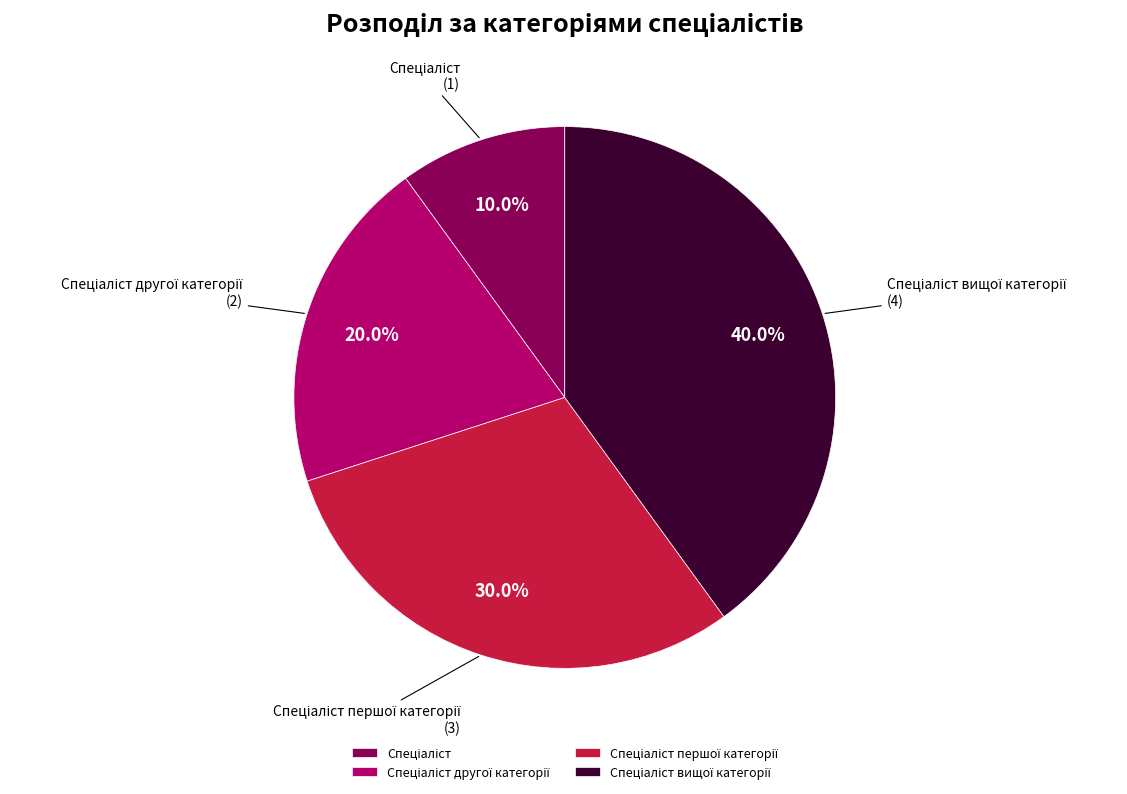

Is there a majority slice in this chart?

No